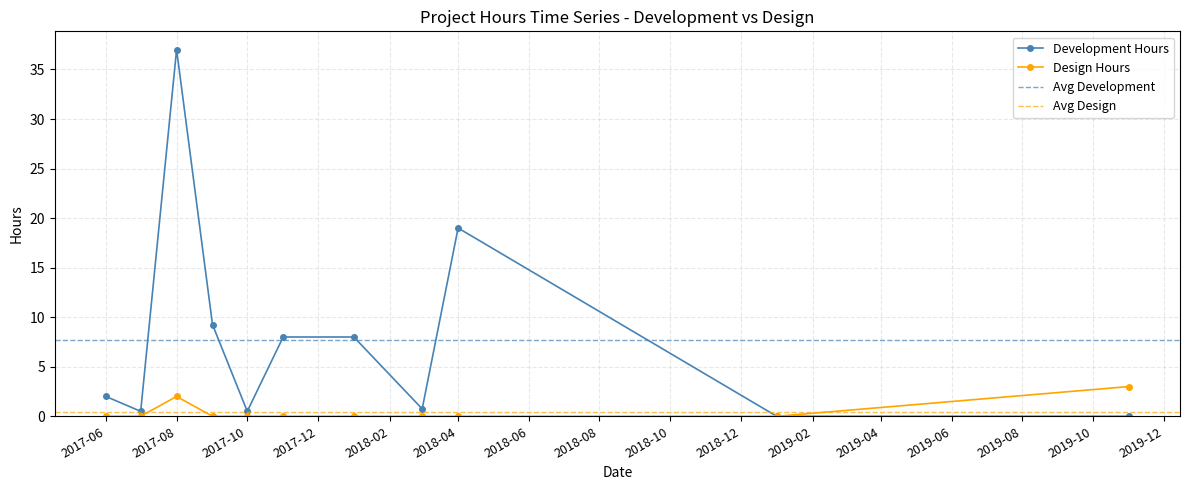

Rank the categories by value from highest to lowest.

2017-08, 2018-04, 2017-09, 2017-11, 2018-01, 2017-06, 2018-03, 2017-07, 2017-10, 2019-01, 2019-11